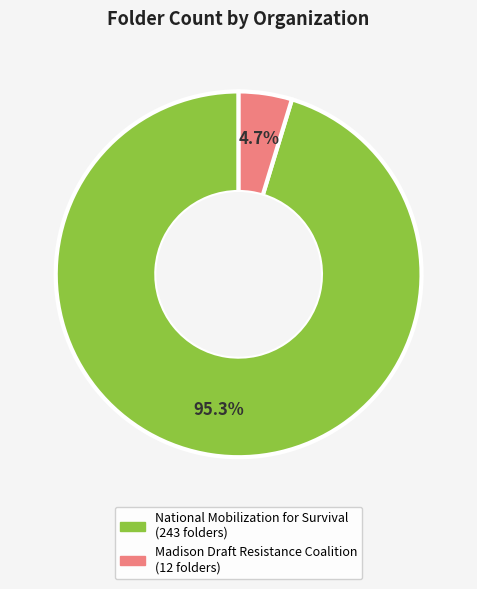

Which category has the smallest portion of the pie?

Madison Draft Resistance Coalition